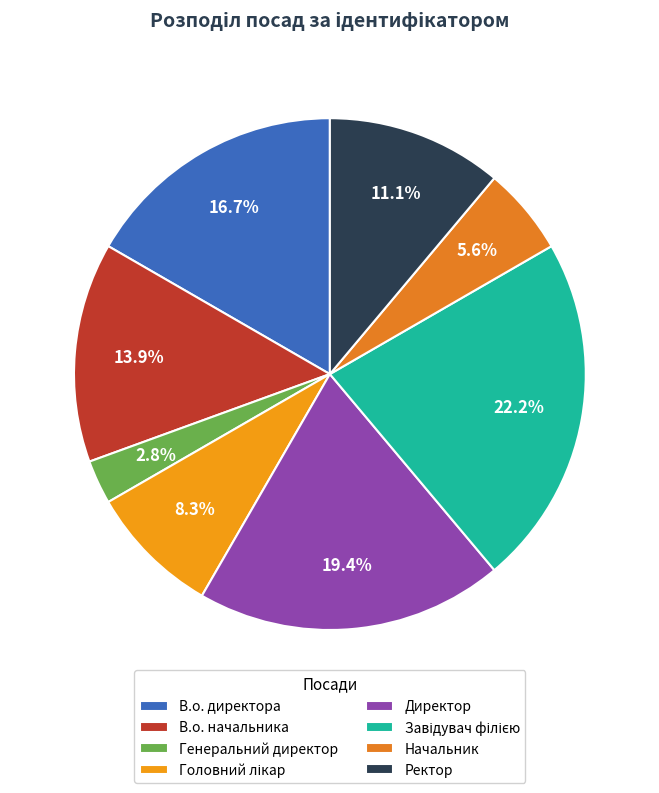

Does Директор represent more than half of the total?

No